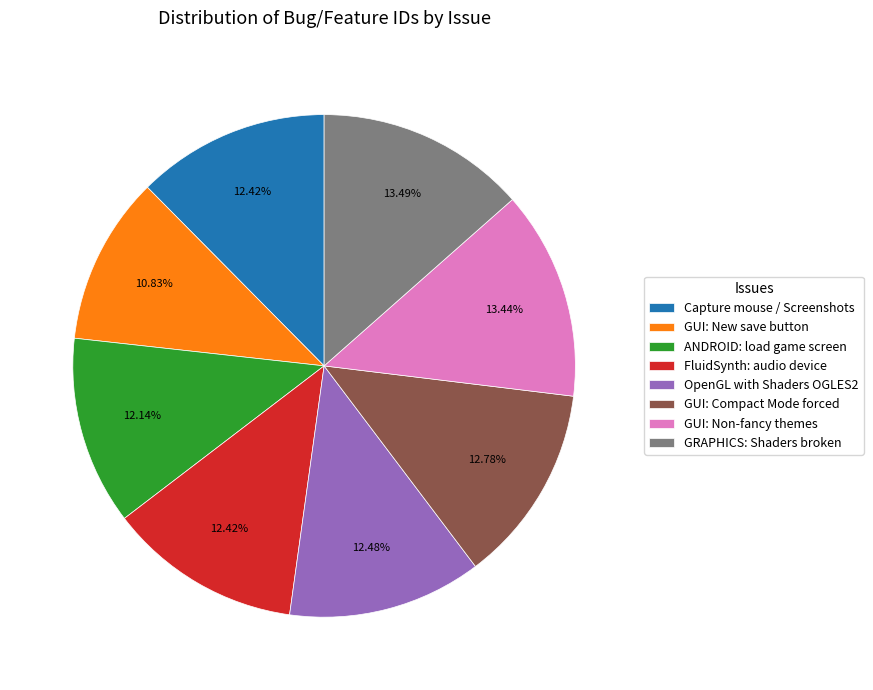

What is the ratio of the value at FluidSynth: audio device to the value at GUI: Non-fancy themes?

0.9